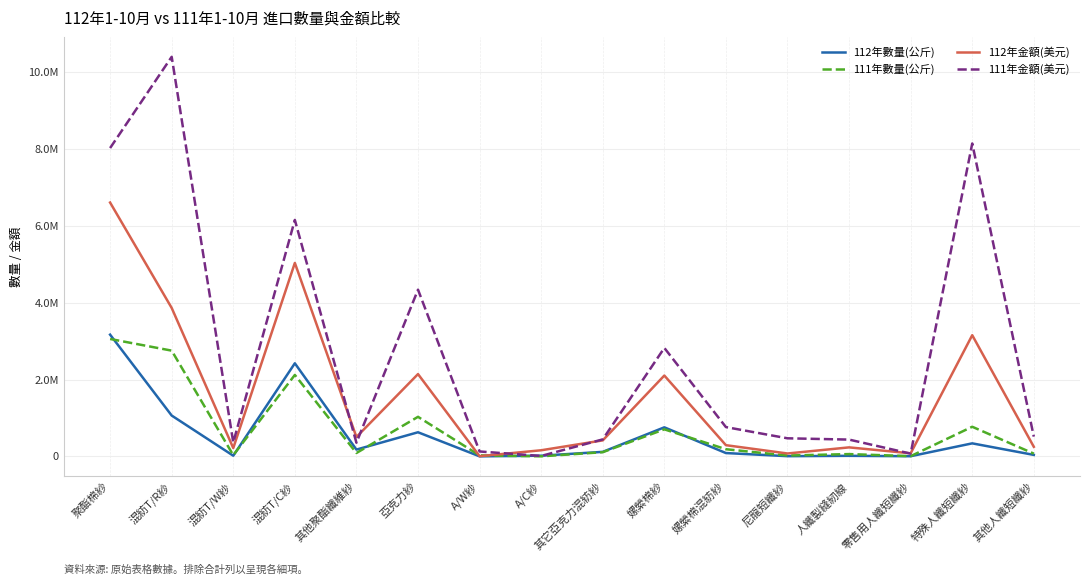

What is the sum of all 112年金額(美元) values?

25129700